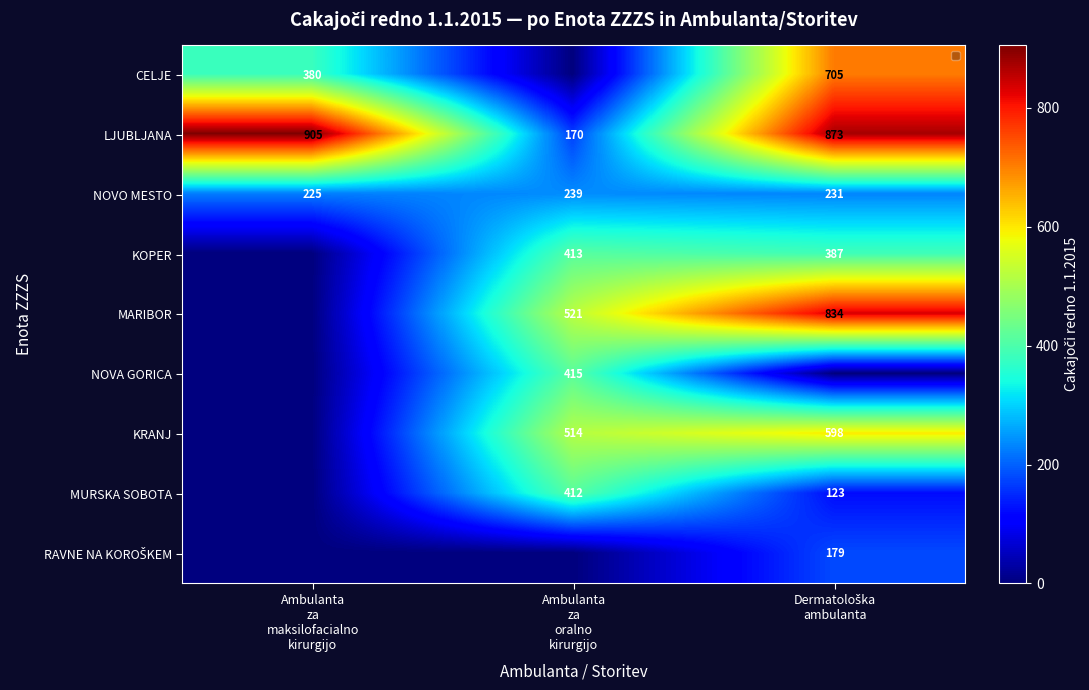

What is the total value across all series at Ambulanta
za
maksilofacialno
kirurgijo?

1510